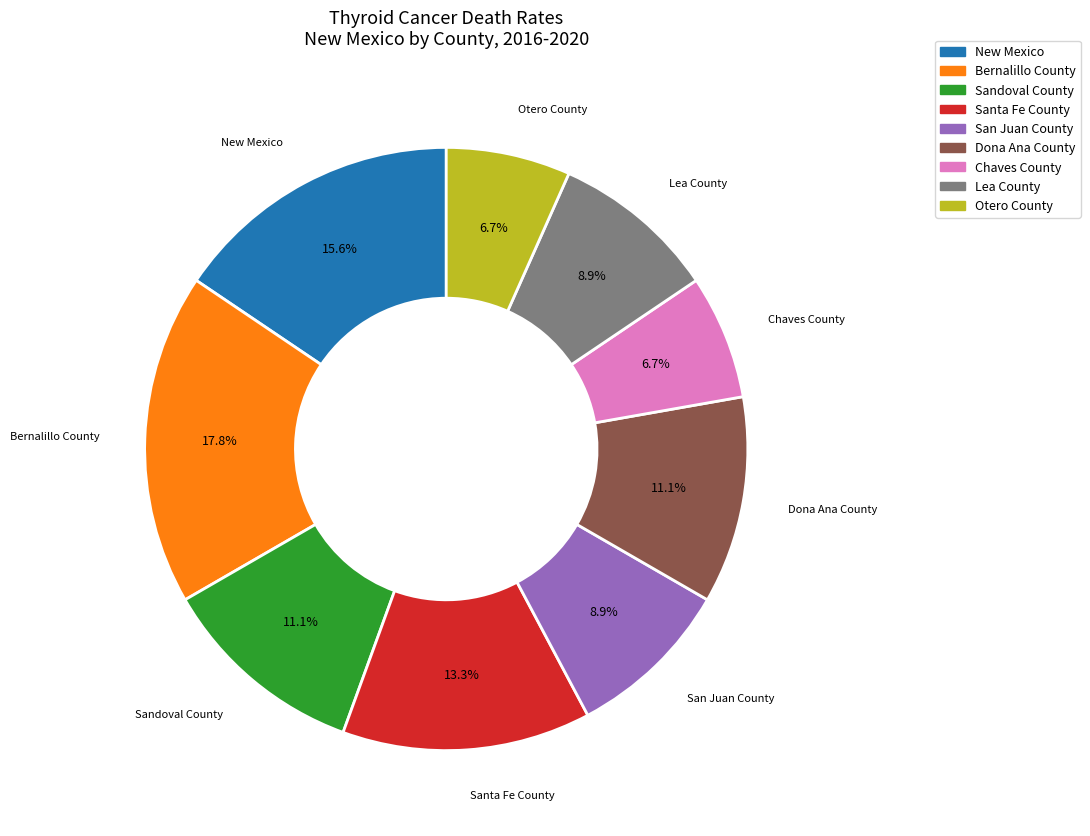

What percentage is the Lea County slice, to the nearest percent?

9%